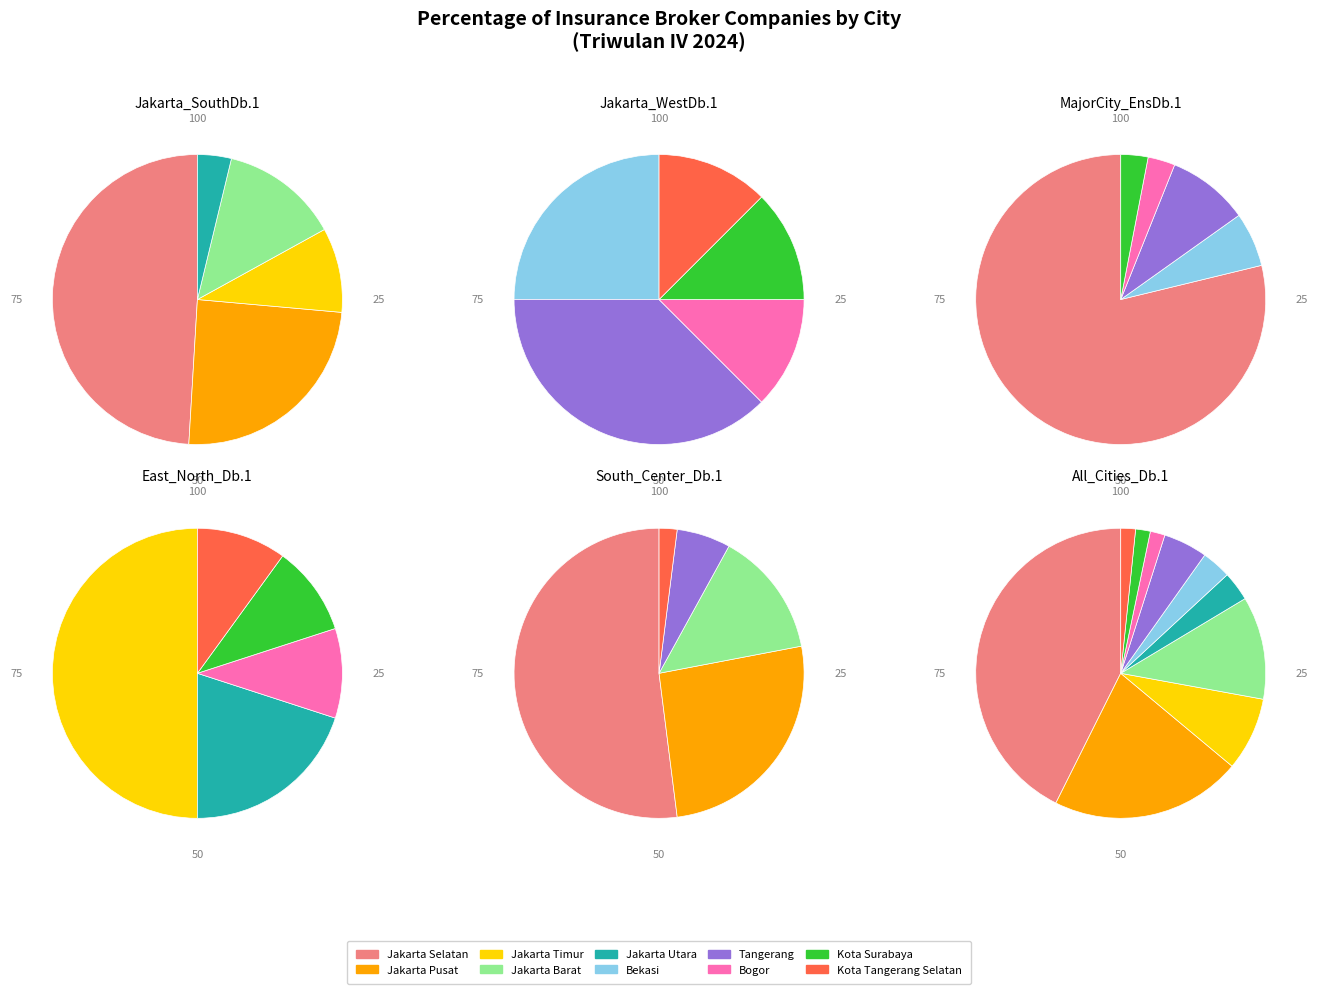

Between Jakarta Selatan and Bekasi, which is larger?

Jakarta Selatan